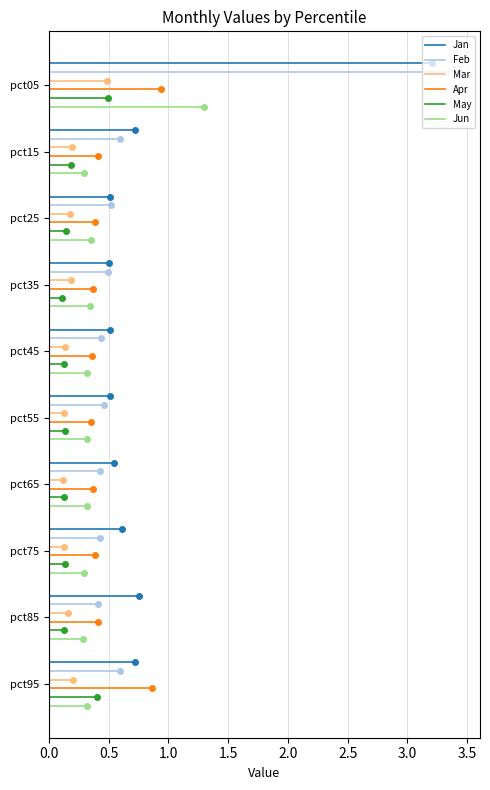

Which series has the widest spread of values?

Jan